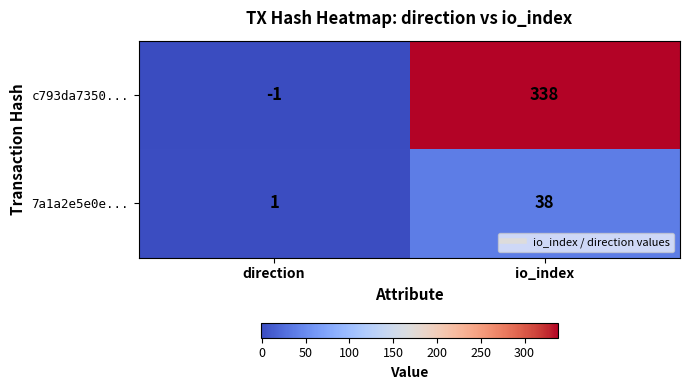

Between direction and io_index, which series saw the biggest shift?

c793da7350...